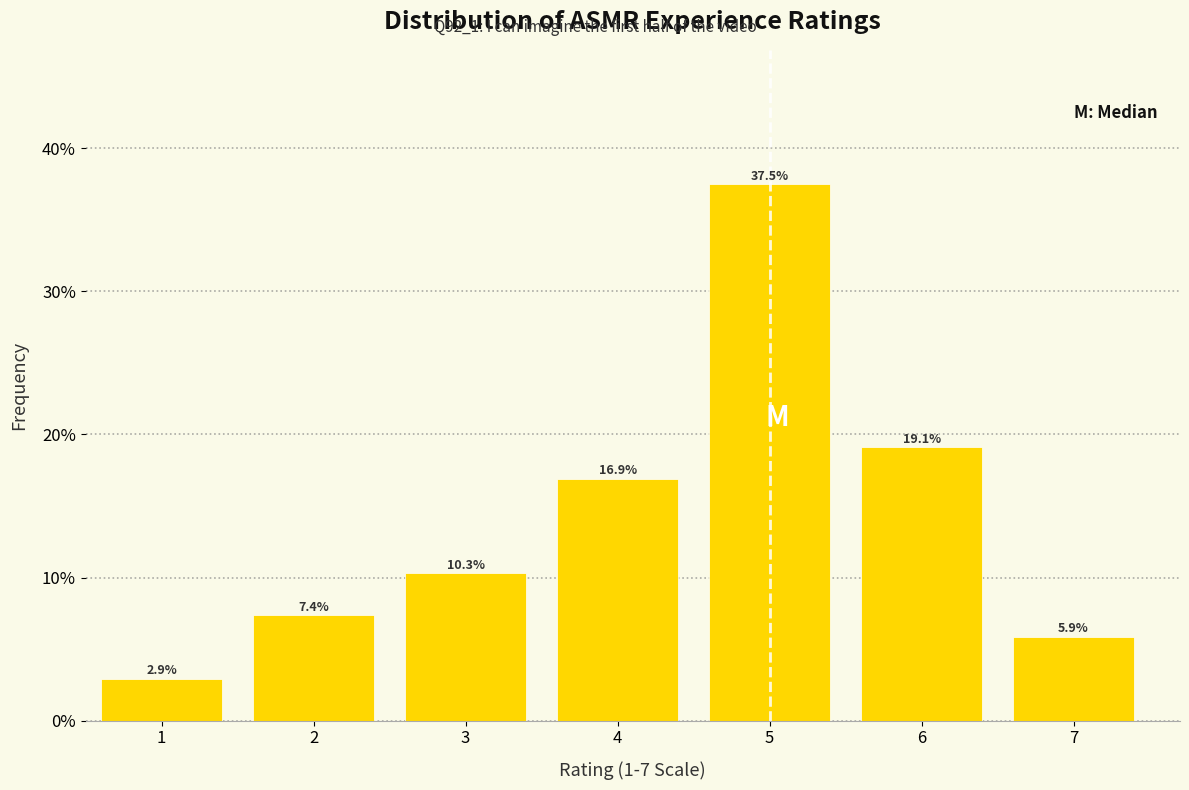

Over which range of the x-axis is the bar tallest?

4.5 to 5.5